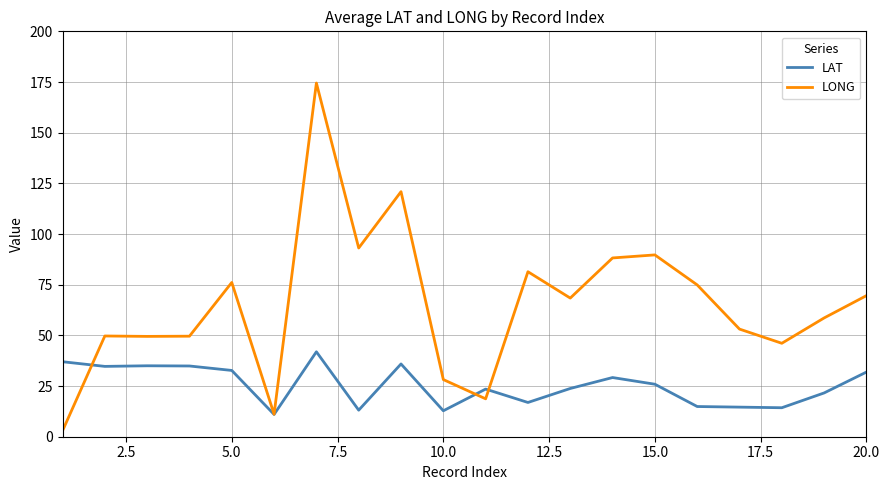

List the series in order of their peak value, highest first.

LONG, LAT